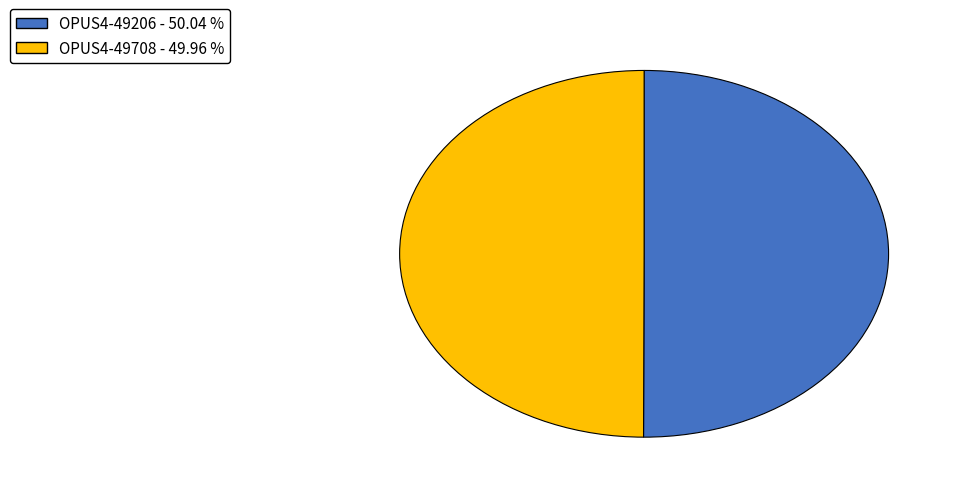

Approximately how many times larger is the value at OPUS4-49708 compared to OPUS4-49206?

1.0